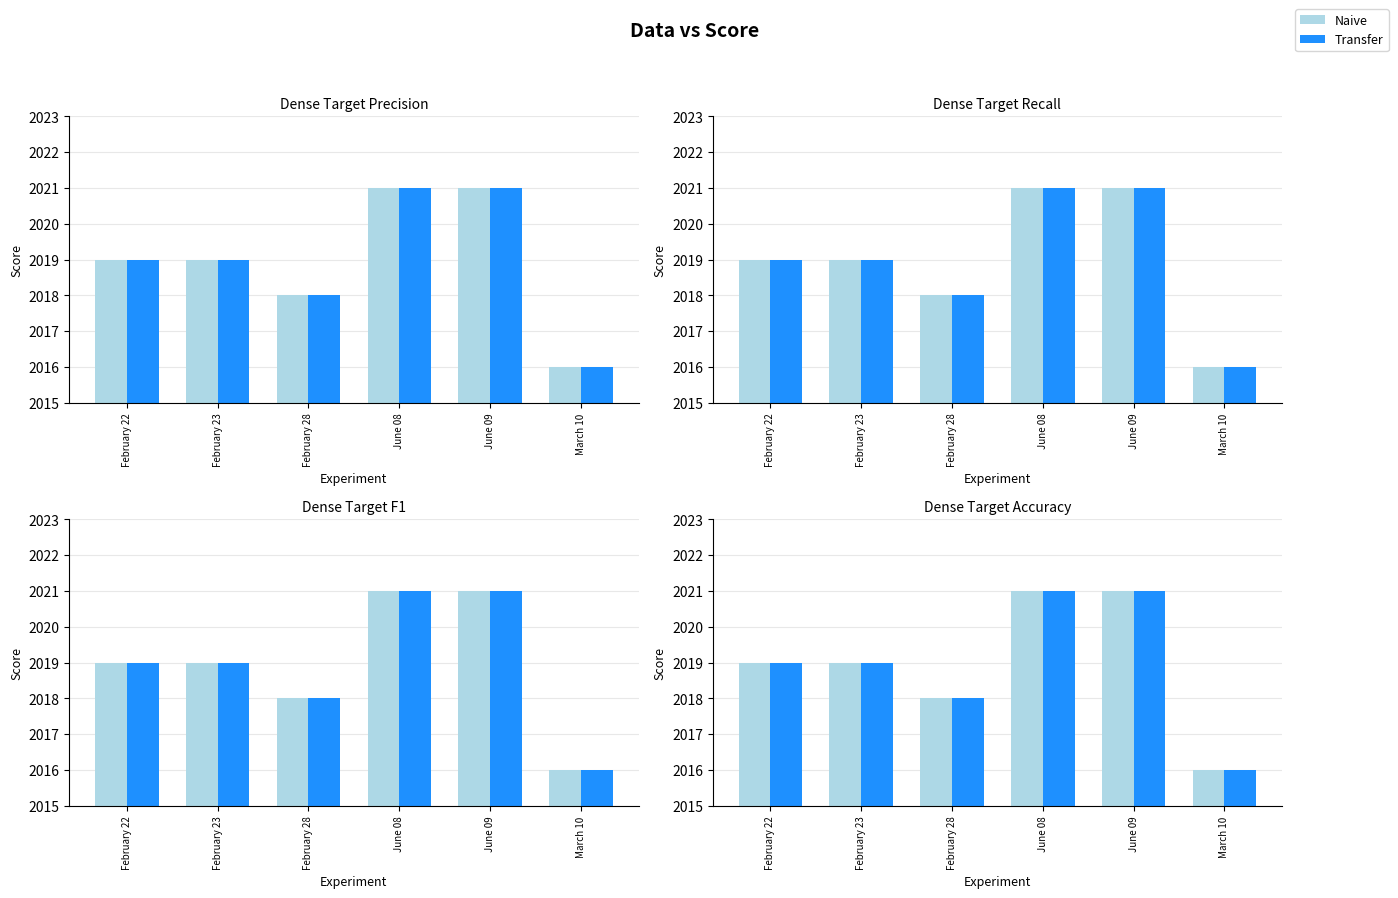

What is the maximum value for Transfer?

2021